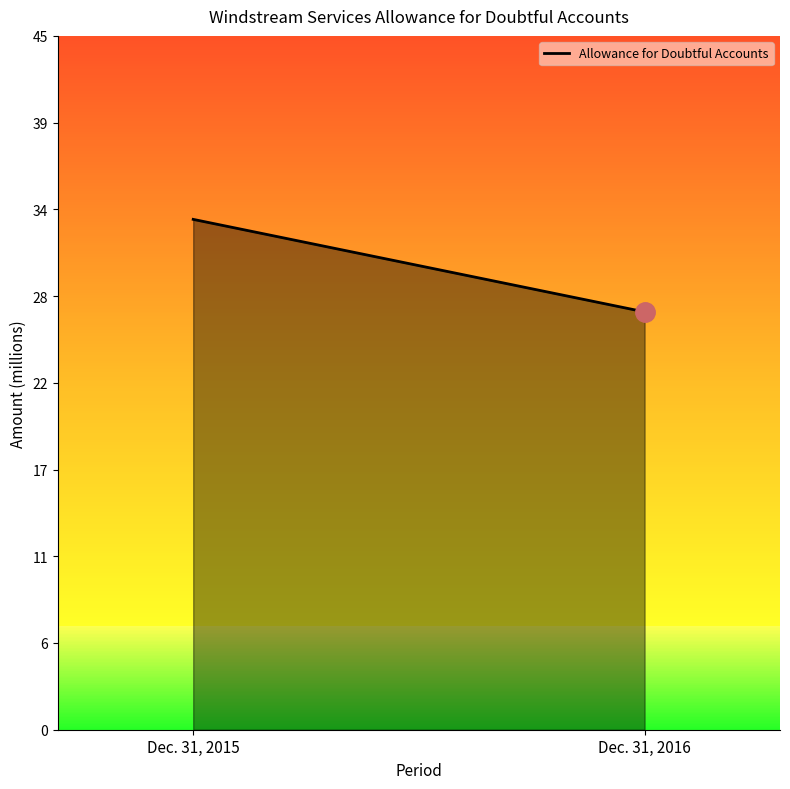

Which has a higher value, Dec. 31, 2015 or Dec. 31, 2016?

Dec. 31, 2015